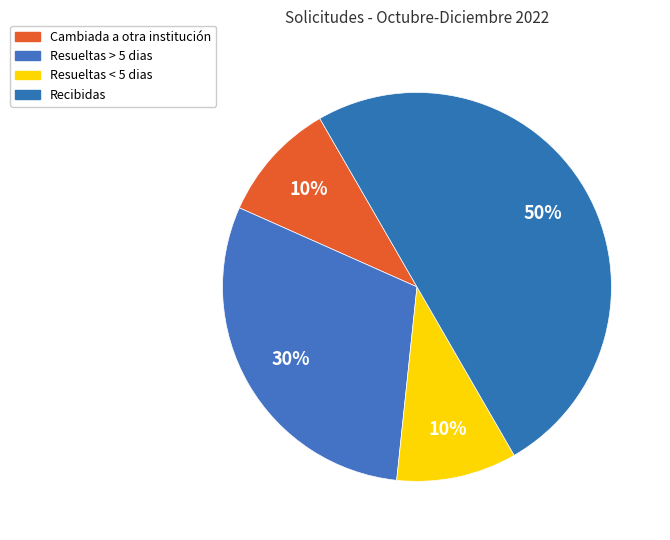

Combined, what portion of the pie is Cambiada a otra institución and Resueltas < 5 dias?

20.0%